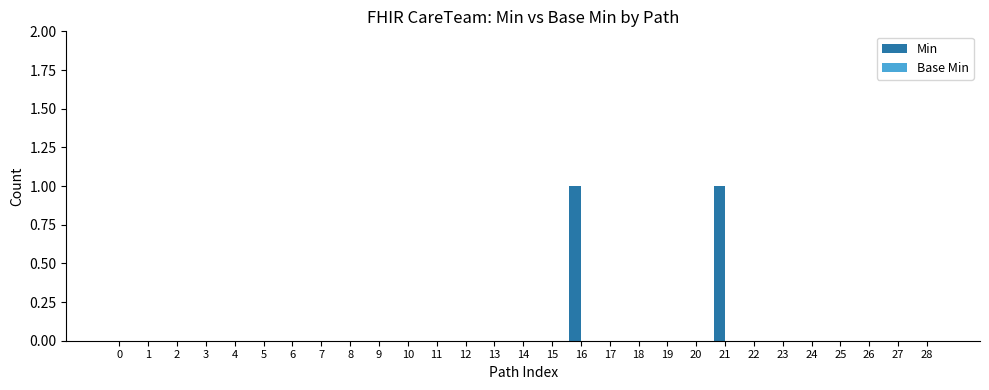

Reading left to right, transcribe all the data shown in this chart.

0=0	1=0	2=0	3=0	4=0	5=0	6=0	7=0	8=0	9=0	10=0	11=0	12=0	13=0	14=0	15=0	16=1	17=0	18=0	19=0	20=0	21=1	22=0	23=0	24=0	25=0	26=0	27=0	28=0